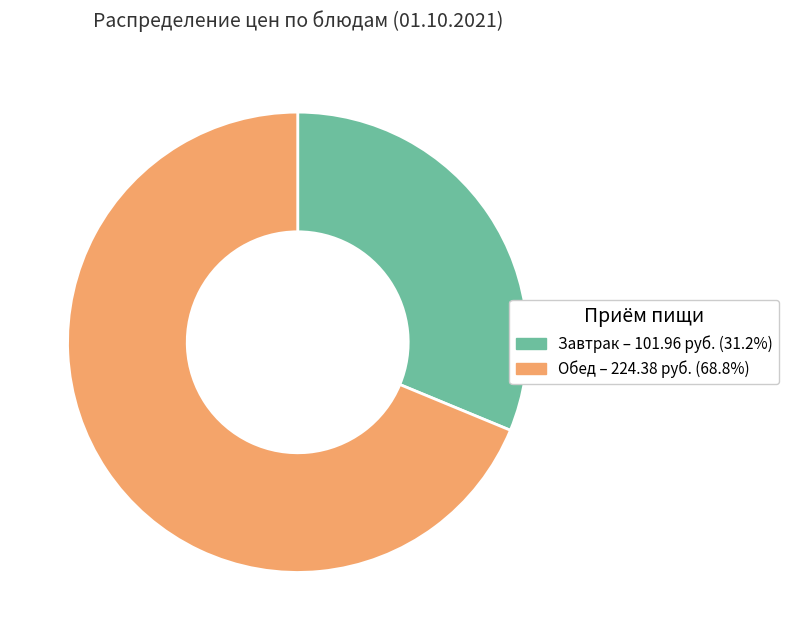

Approximately how many times larger is the value at Завтрак – 101.96 руб. (31.2%) compared to Обед – 224.38 руб. (68.8%)?

0.5